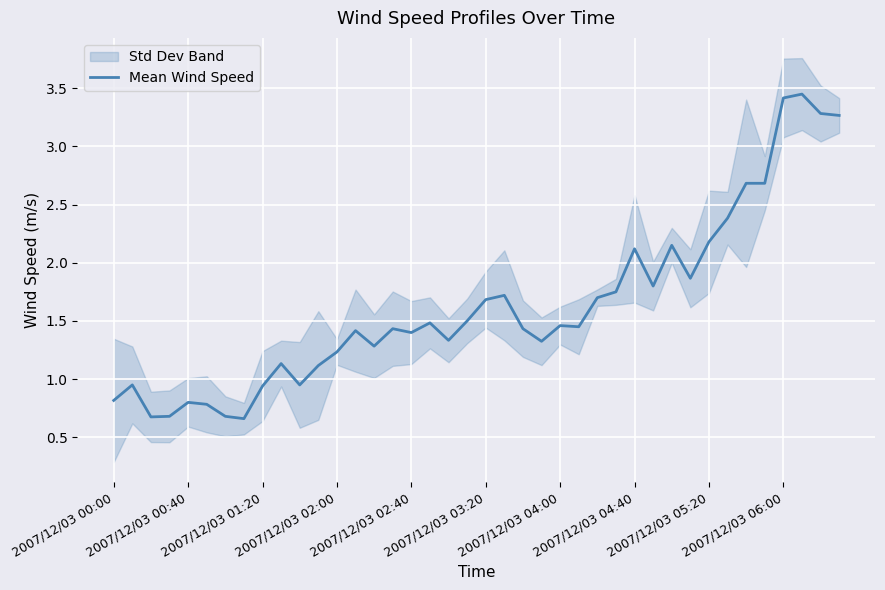

What position from the left is 38?

39